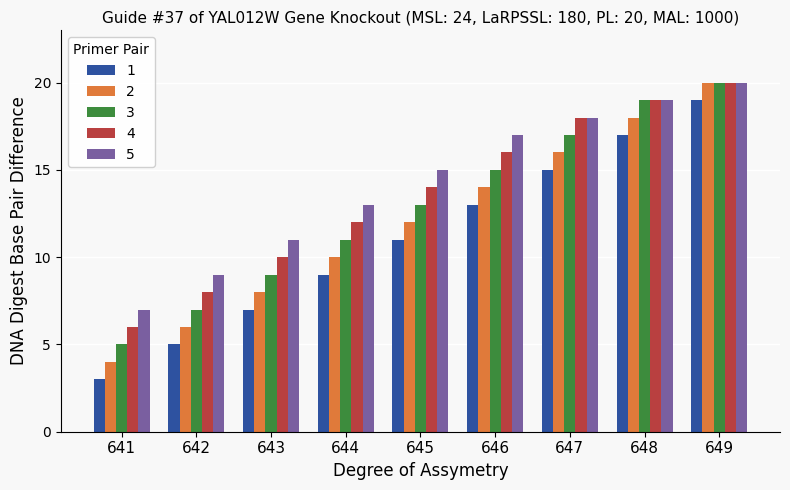

At which category does the chart reach its minimum across all series?

641